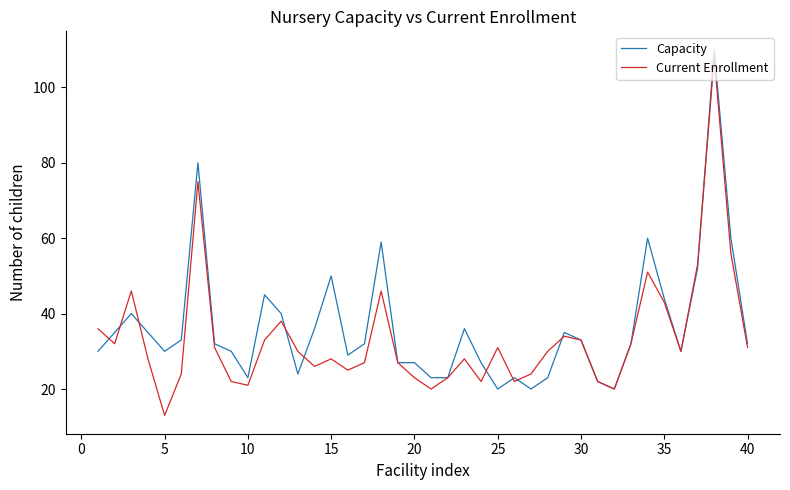

Count the number of data series in this chart.

2